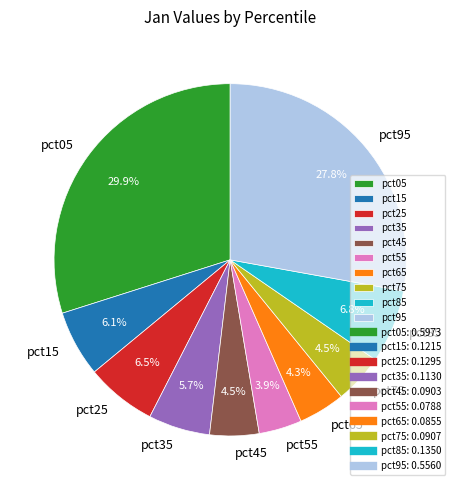

Is pct55 the majority of the pie?

No